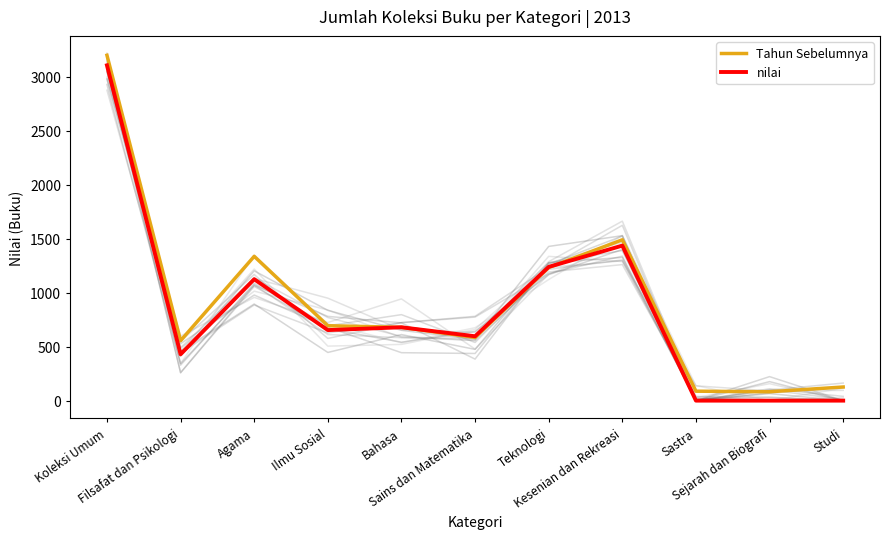

What is the difference between the second highest and minimum values in the nilai series?

1435.0